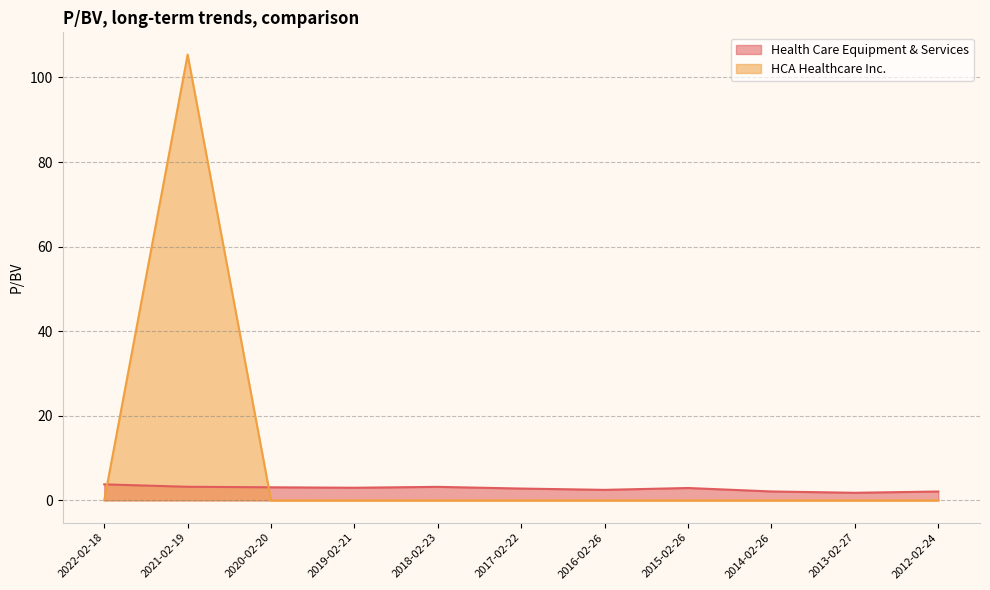

Reading left to right, list all the values displayed in this chart.

Health Care Equipment & Services: 3.8	3.2	3.1	3.0	3.2	2.8	2.5	2.9	2.1	1.8	2.1
HCA Healthcare Inc.: 0.0	105.4	0.0	0.0	0.0	0.0	0.0	0.0	0.0	0.0	0.0